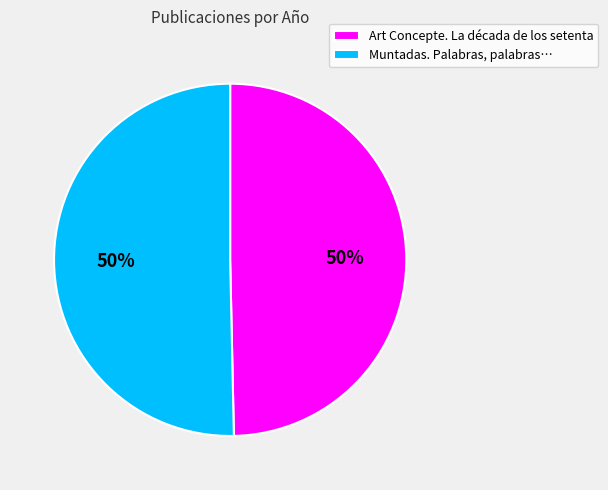

True or false: Art Concepte. La década de los setenta accounts for 50% of the total.

True